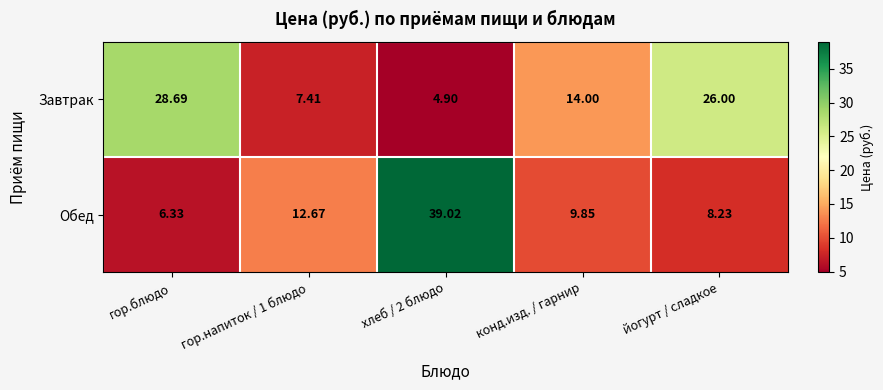

Between гор.напиток / 1 блюдо and хлеб / 2 блюдо, which series saw the biggest shift?

Обед